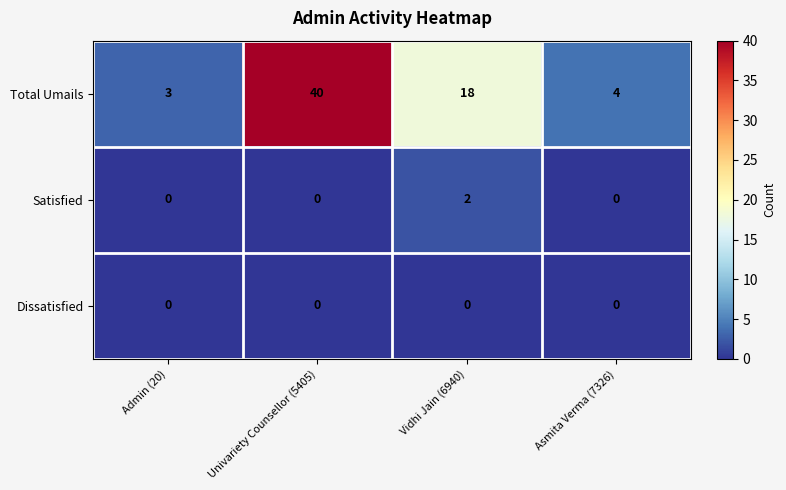

At how many categories does at least one series exceed 30?

1